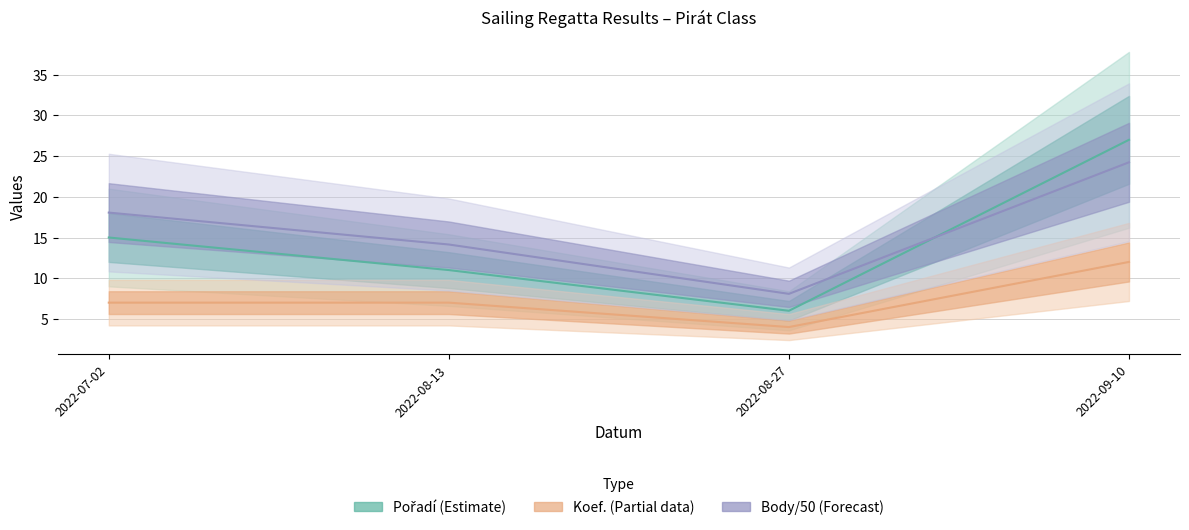

Is it true that Body equals 24.2 at 2022-09-10?

True